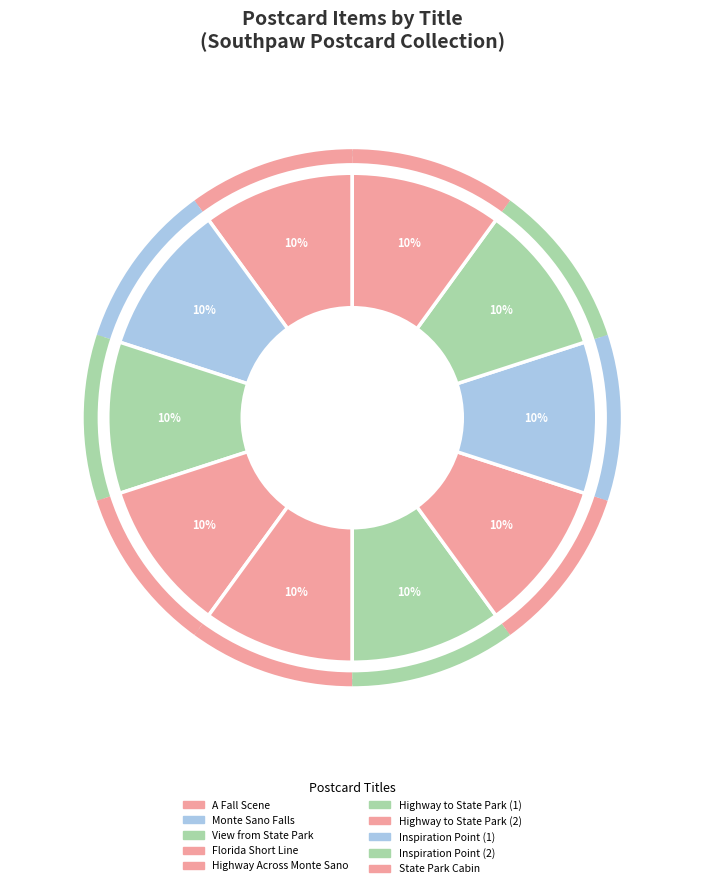

How many slices are in this pie chart?

10